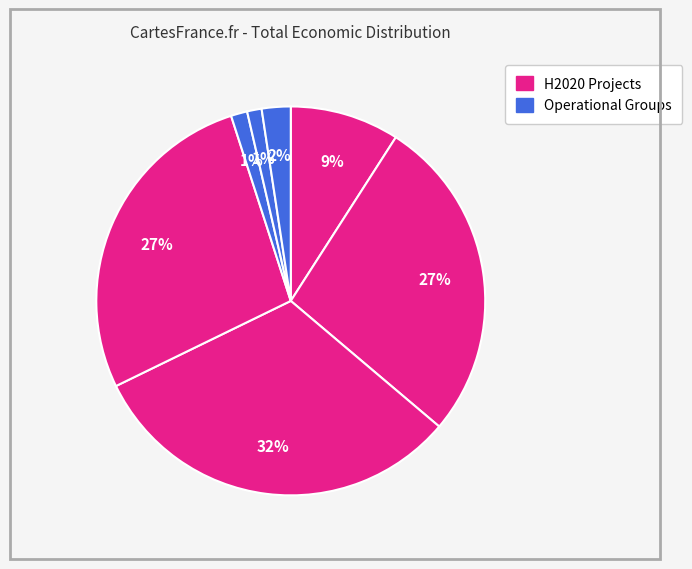

Count the number of slices in the pie.

7